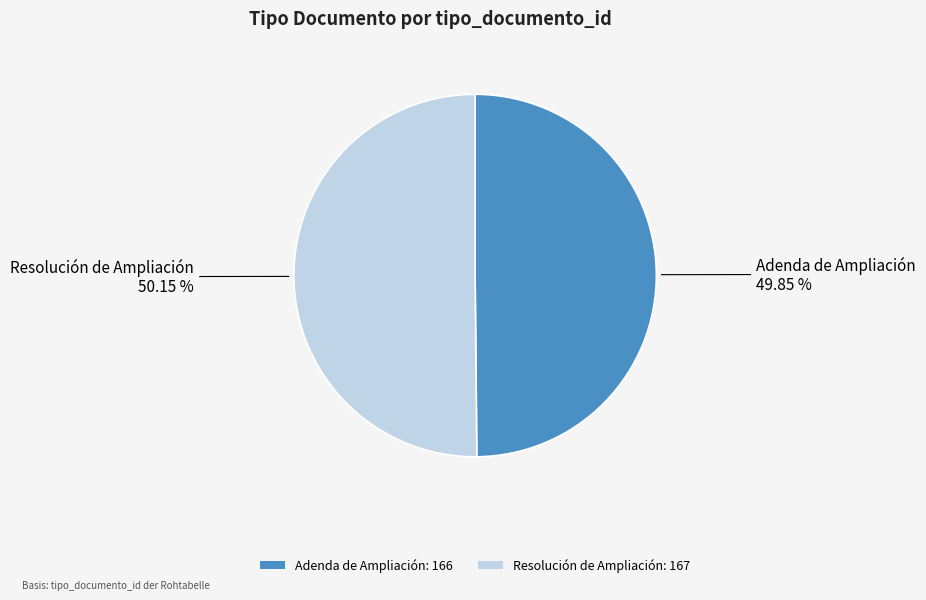

How many slices are in this pie chart?

2